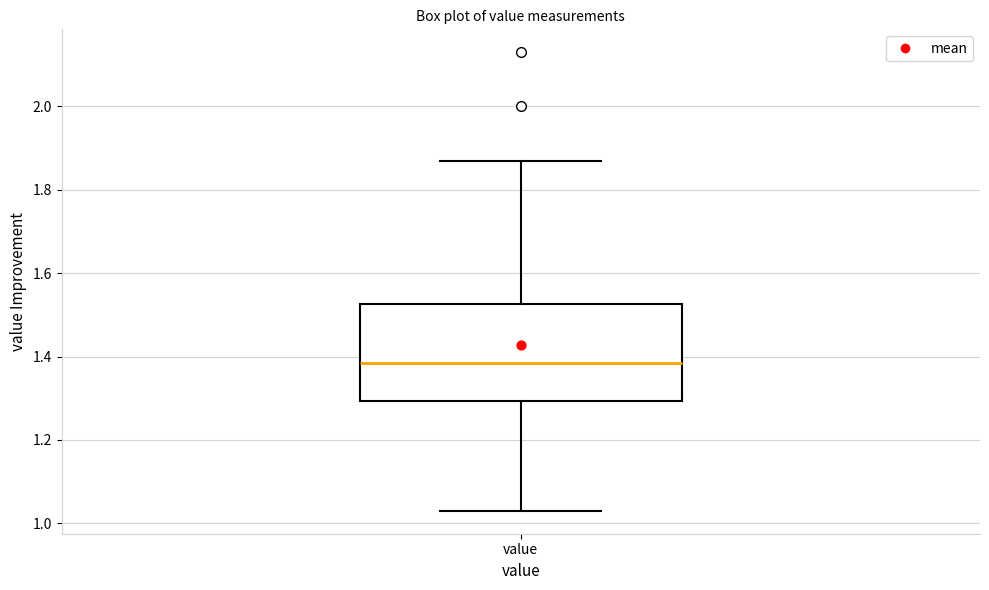

Read this box plot against the y-axis: the position of the median line, the range covered by the box, and the ends of both whiskers. The values are not printed on the chart, so give them approximately, as read against the axis.

median 1.38, box 1.30 to 1.52, whiskers 1.04 to 1.88